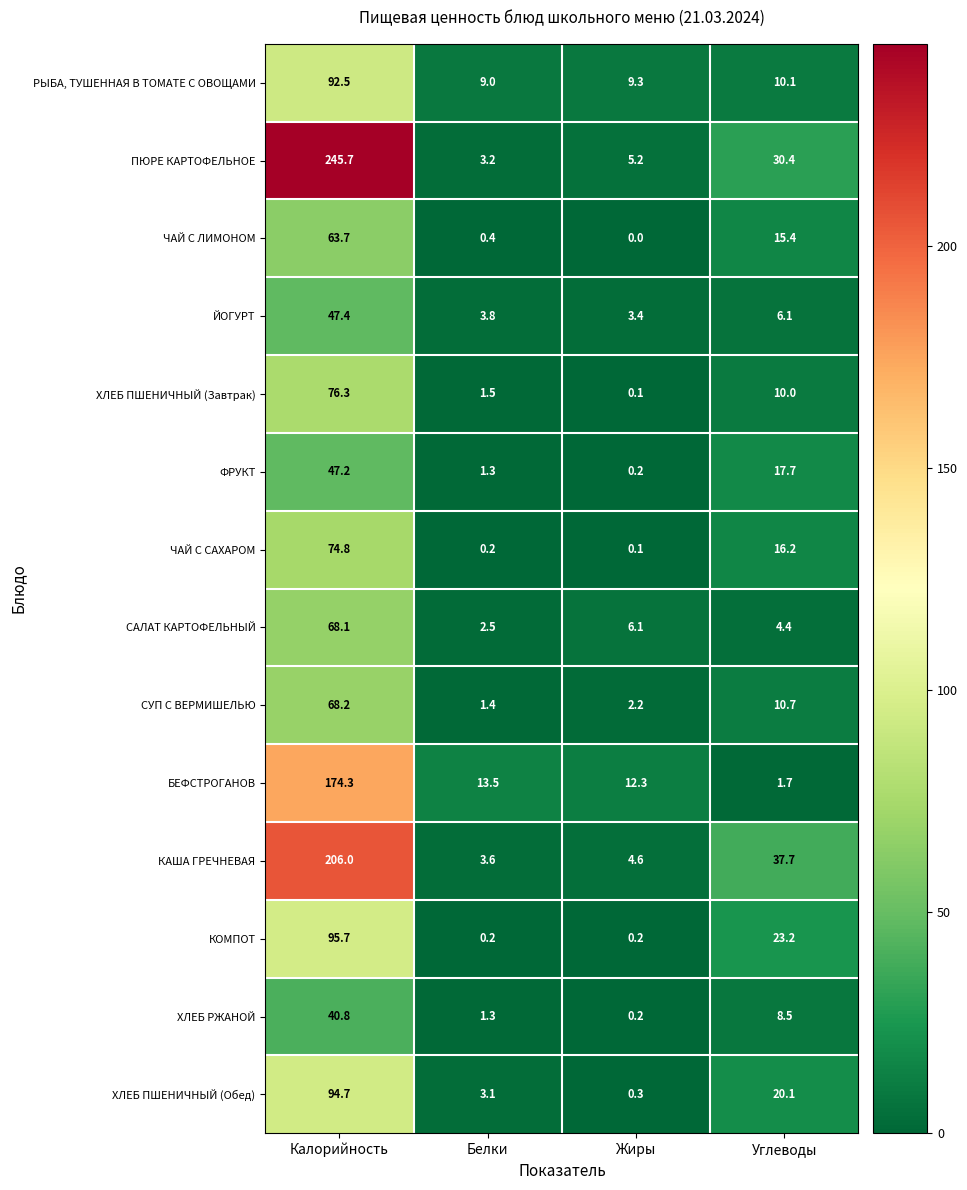

What value does the САЛАТ КАРТОФЕЛЬНЫЙ series have at Жиры?

6.1